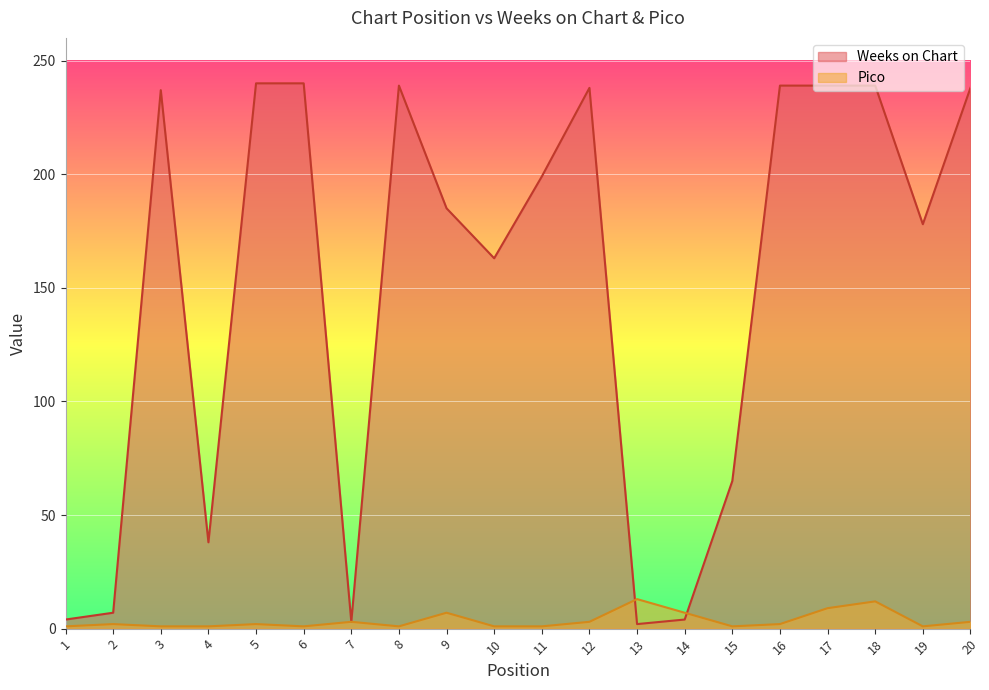

What is the lowest value of the Weeks on Chart series?

2